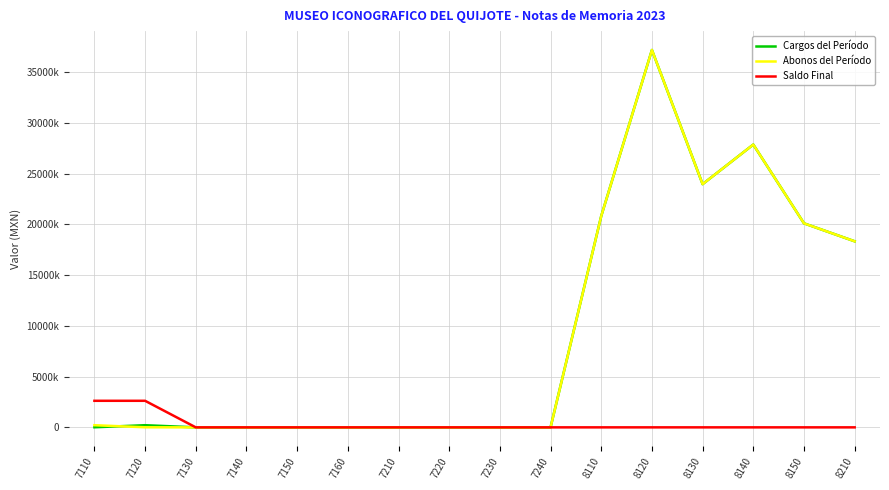

True or false: Saldo Final and Abonos del Período intersect in this chart.

False